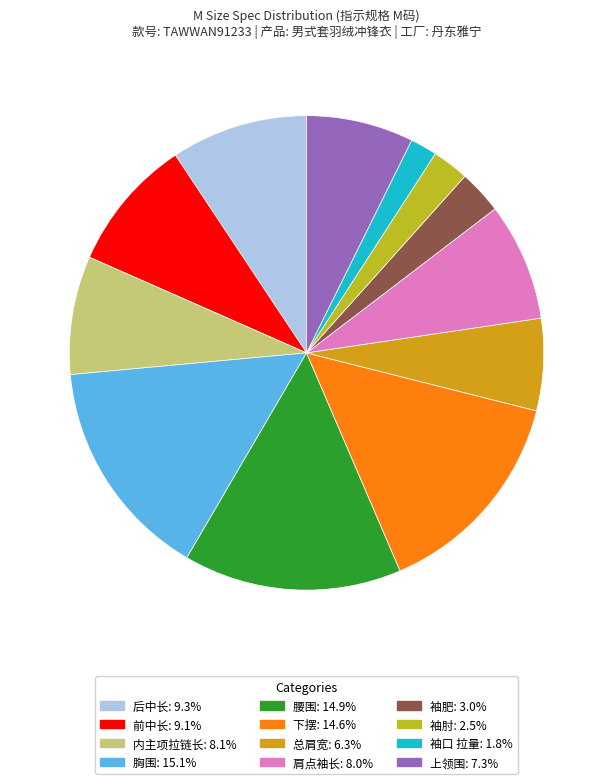

How many segments does this pie chart have?

12